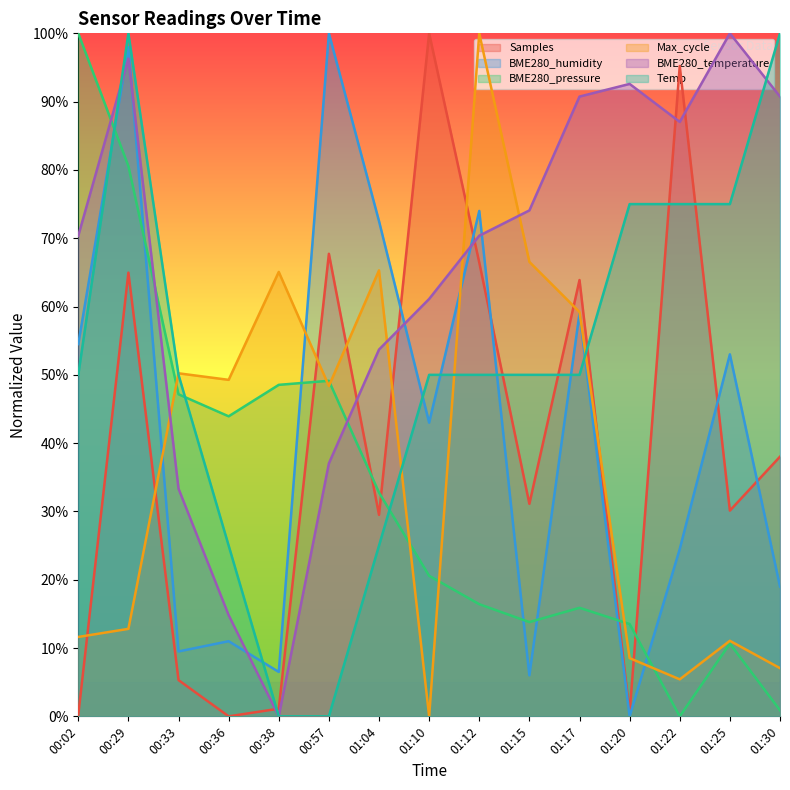

Reading left to right, extract all data points from this chart.

Samples: 00:02=0.2	00:29=65.0	00:33=5.3	00:36=0.0	00:38=1.1	00:57=67.7	01:04=29.5	01:10=100.0	01:12=66.4	01:15=31.1	01:17=63.9	01:20=0.5	01:22=95.2	01:25=30.1	01:30=38.0
BME280_humidity: 00:02=54.5	00:29=98.0	00:33=9.5	00:36=11.0	00:38=6.5	00:57=100.0	01:04=72.5	01:10=43.0	01:12=74.0	01:15=6.0	01:17=59.0	01:20=0.0	01:22=24.5	01:25=53.0	01:30=19.0
BME280_pressure: 00:02=100.0	00:29=80.6	00:33=47.2	00:36=43.9	00:38=48.5	00:57=49.1	01:04=32.8	01:10=20.6	01:12=16.4	01:15=13.8	01:17=15.9	01:20=13.5	01:22=0.0	01:25=10.6	01:30=0.9
Max_cycle: 00:02=11.6	00:29=12.8	00:33=50.2	00:36=49.3	00:38=65.1	00:57=48.4	01:04=65.3	01:10=0.0	01:12=100.0	01:15=66.5	01:17=59.2	01:20=8.5	01:22=5.4	01:25=11.1	01:30=7.1
BME280_temperature: 00:02=70.4	00:29=96.3	00:33=33.3	00:36=14.8	00:38=0.0	00:57=37.0	01:04=53.7	01:10=61.1	01:12=70.4	01:15=74.1	01:17=90.7	01:20=92.6	01:22=87.0	01:25=100.0	01:30=90.7
Temp: 00:02=50.0	00:29=100.0	00:33=50.0	00:36=25.0	00:38=0.0	00:57=0.0	01:04=25.0	01:10=50.0	01:12=50.0	01:15=50.0	01:17=50.0	01:20=75.0	01:22=75.0	01:25=75.0	01:30=100.0